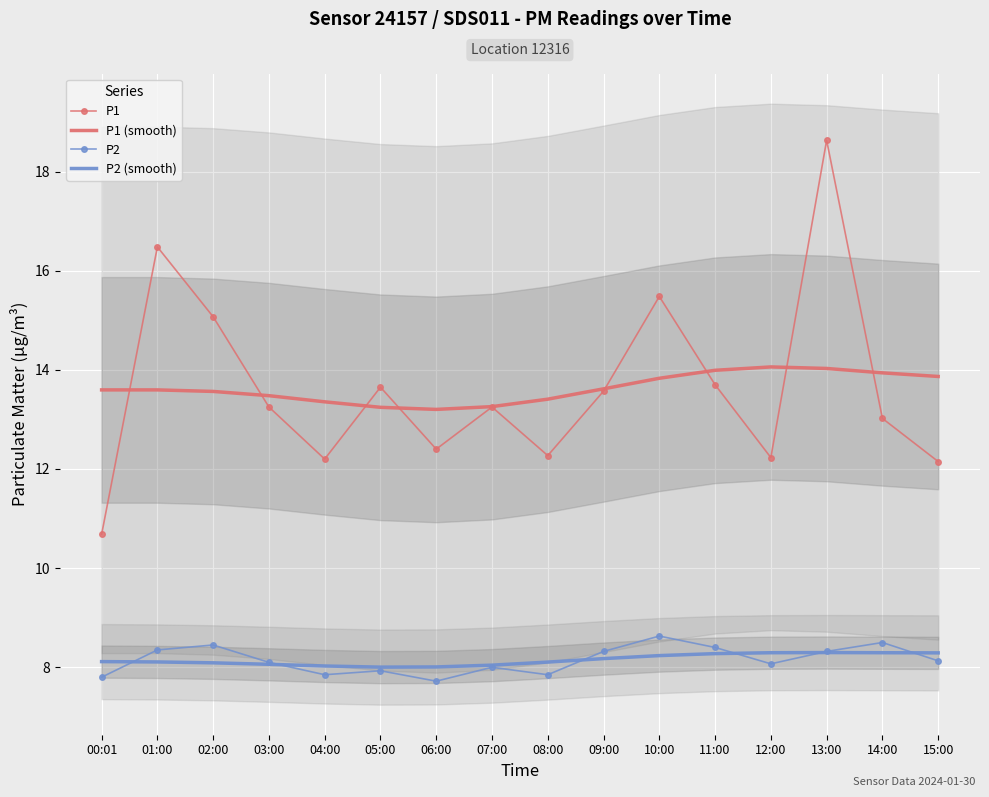

What is the sum of the P2 values at 00:01 and 08:00?

15.6